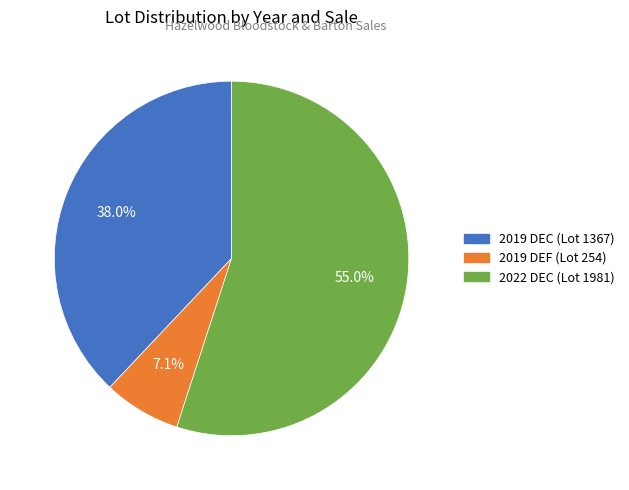

How many segments does this pie chart have?

3